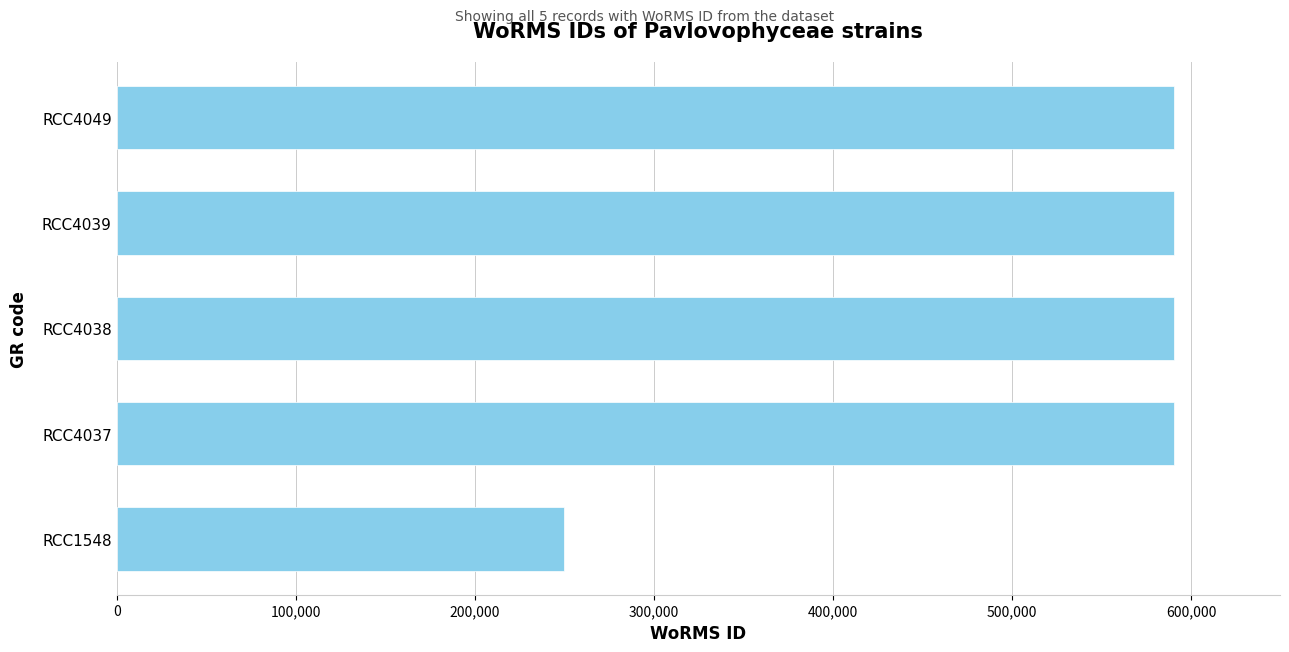

What is the sum of all values?

2611967